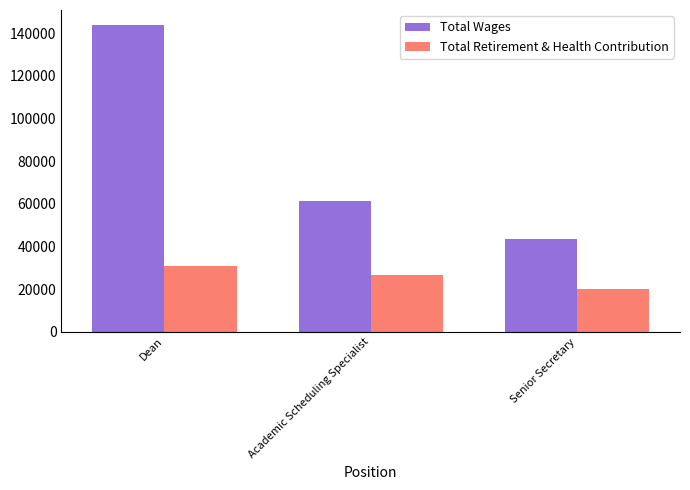

Rank the series by their maximum value, from highest to lowest.

Total Wages, Total Retirement & Health Contribution